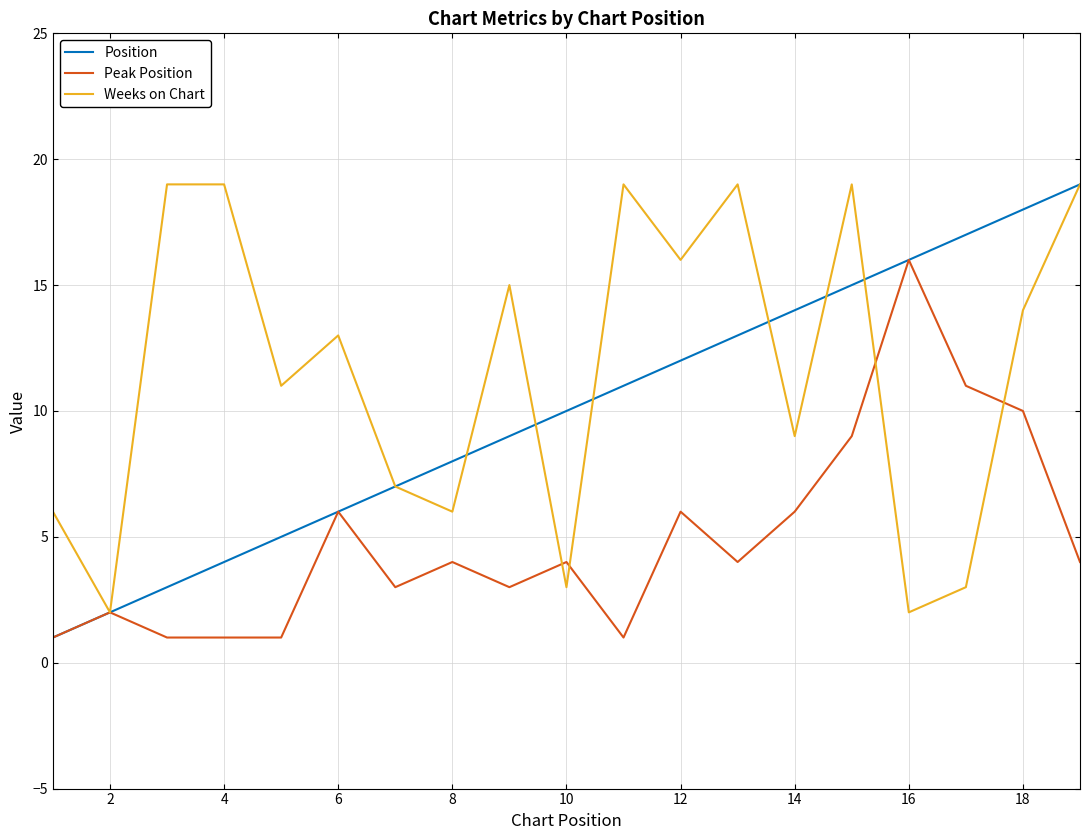

What is the sum of all Weeks on Chart values?

221